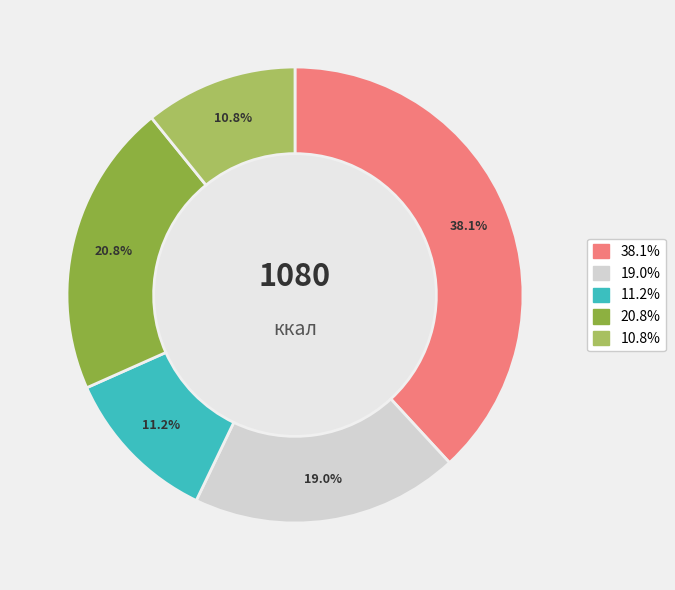

Is there a majority slice in this chart?

No